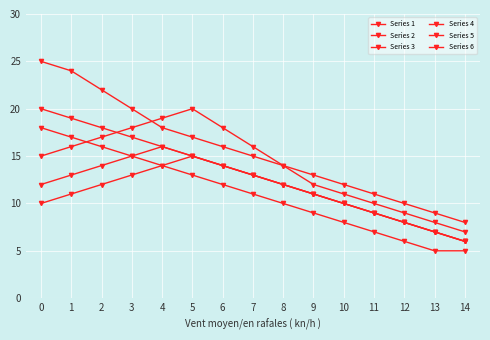

Reading right to left, list all the values displayed in this chart.

Series 1: 6	7	8	9	10	11	12	13	14	15	16	17	18	19	20
Series 2: 8	9	10	11	12	13	14	15	16	17	18	20	22	24	25
Series 3: 7	8	9	10	11	12	14	16	18	20	19	18	17	16	15
Series 4: 6	7	8	9	10	11	12	13	14	15	16	15	14	13	12
Series 5: 6	7	8	9	10	11	12	13	14	15	14	13	12	11	10
Series 6: 5	5	6	7	8	9	10	11	12	13	14	15	16	17	18